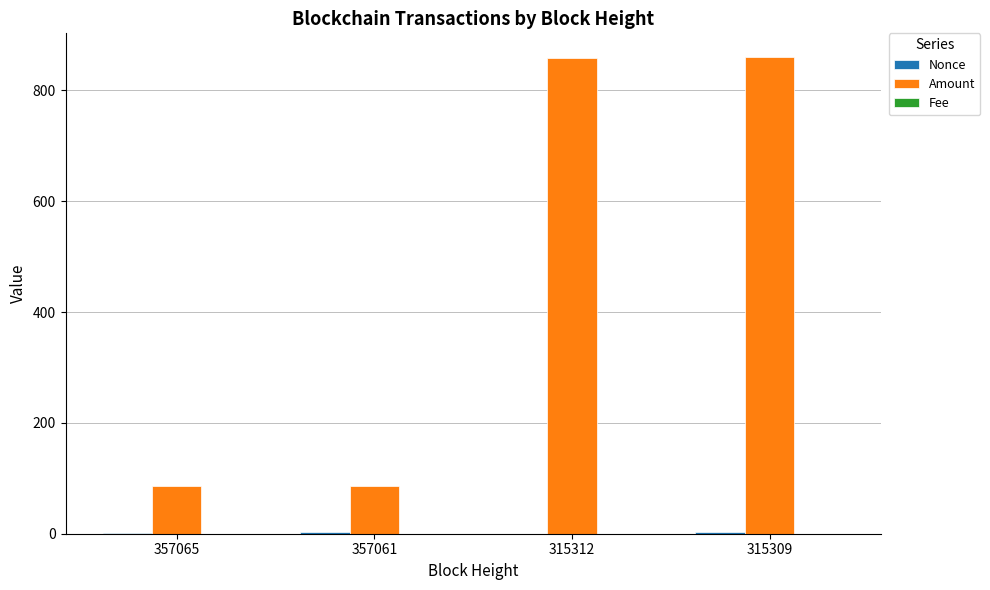

Which series changed the most between 357061 and 315309?

Amount